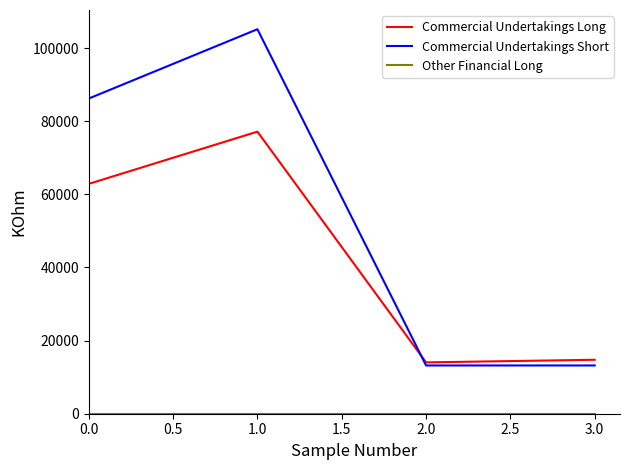

Which series has the largest total across all categories?

Commercial Undertakings Short